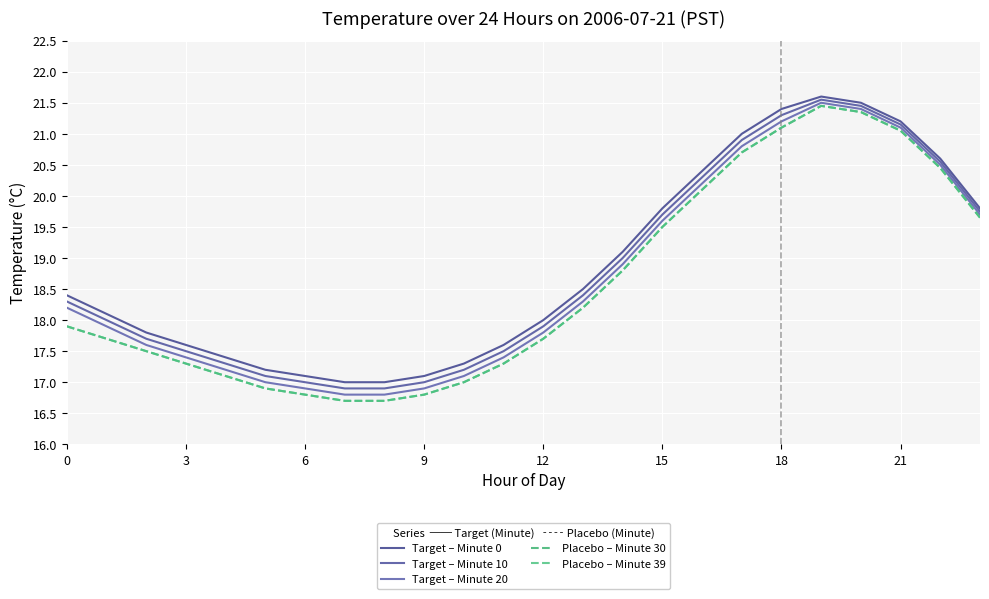

Does the chart display data point markers on the line(s)?

No